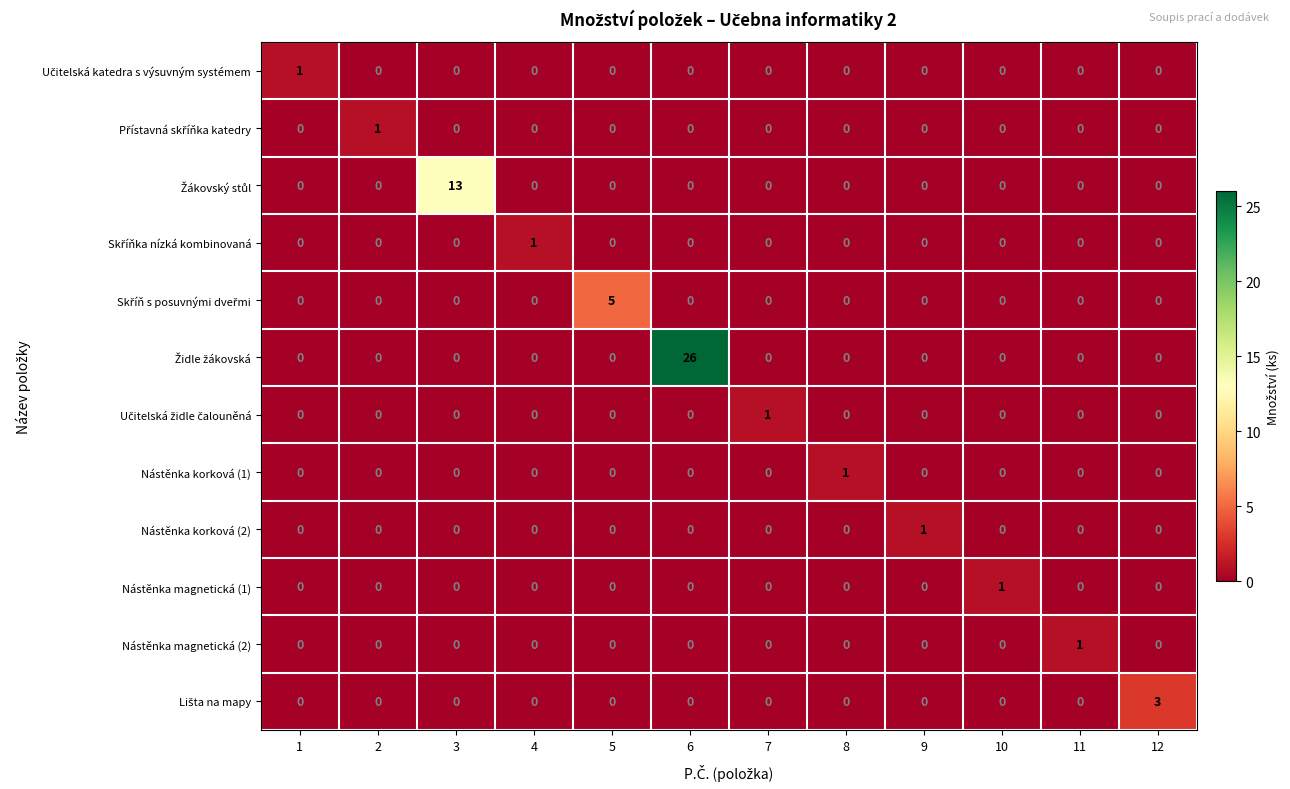

What is the total value across all series at 10?

1